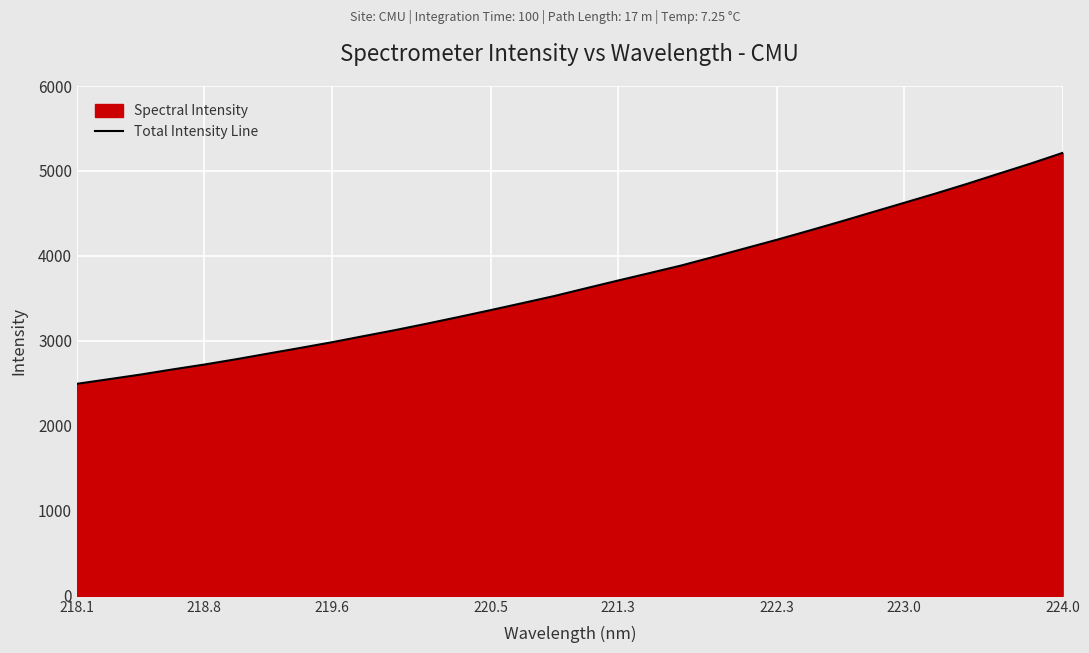

What is the value of the 20th point from the left?

3887.8